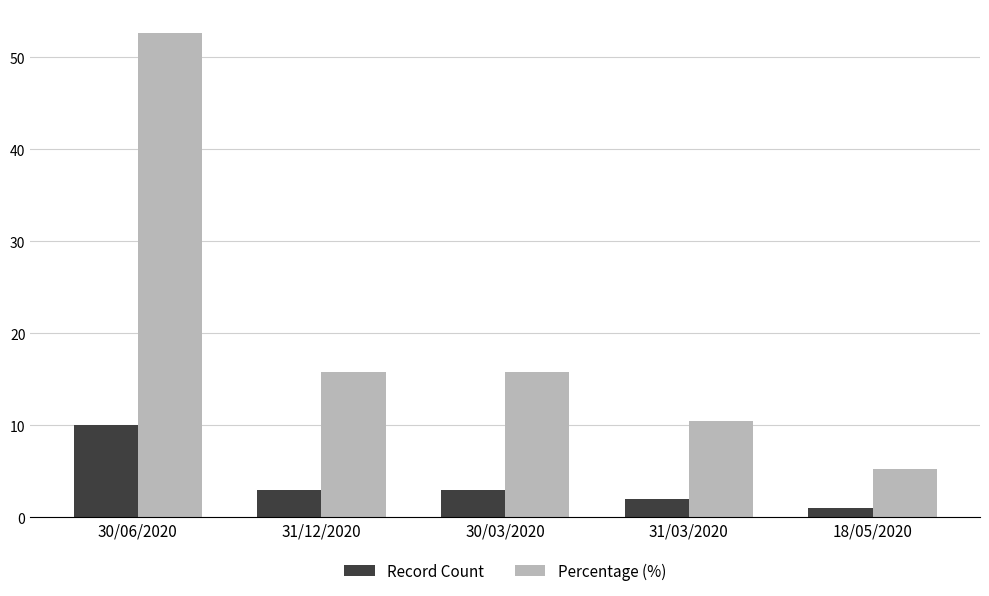

The Percentage (%) series shows 4.2 at 31/12/2020. True or false?

False